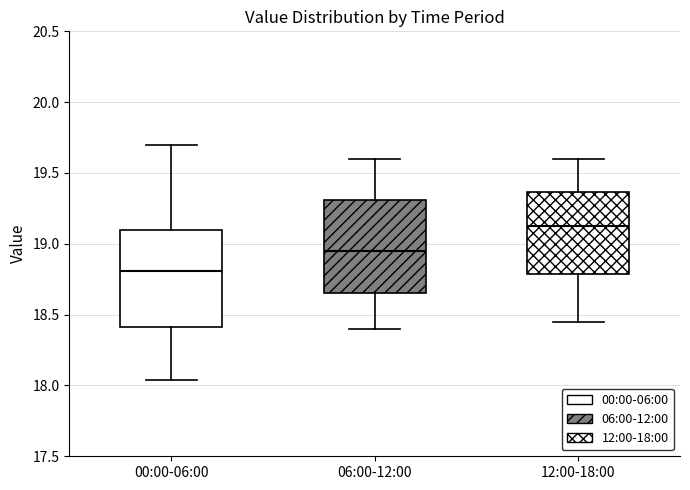

Which box's median line is the lowest?

00:00-06:00